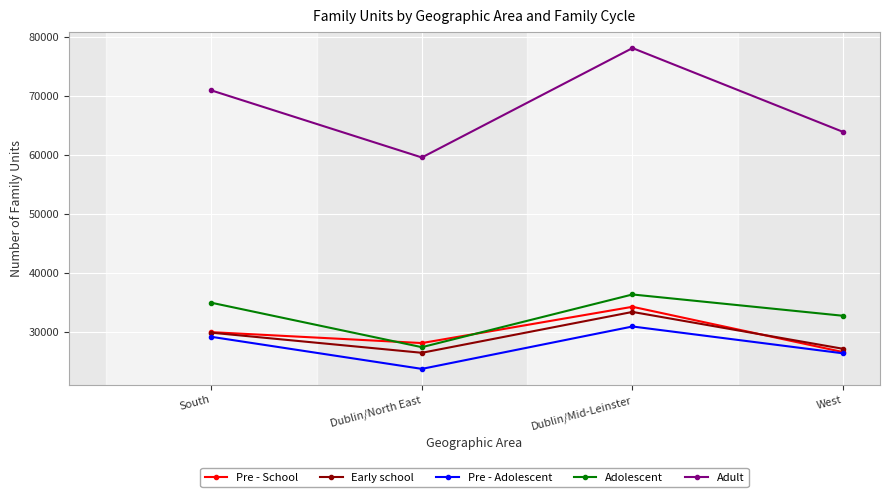

How many interior local peaks does the Early school series have?

1